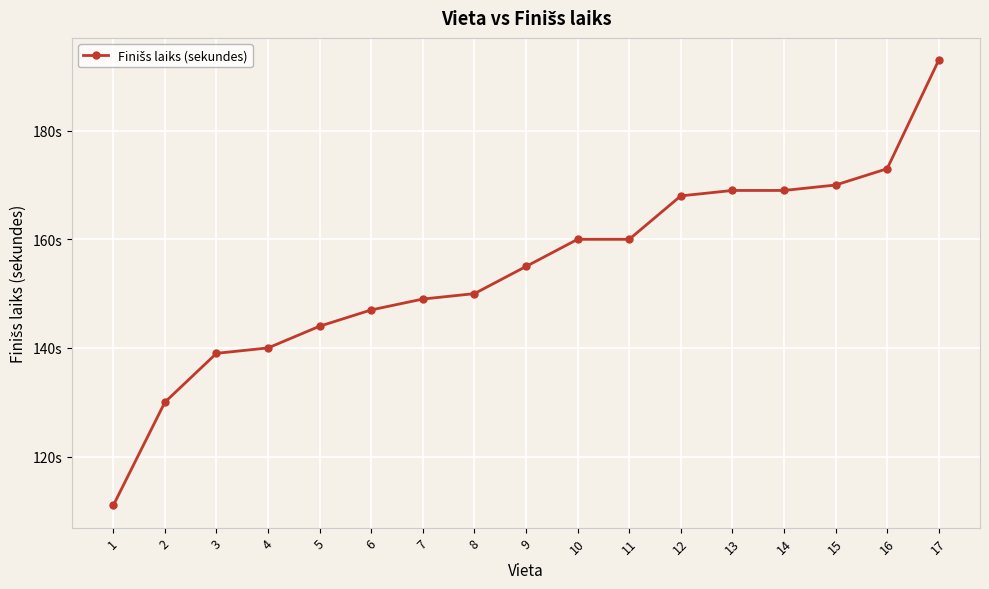

What is the change in value from 4 to 17?

+53